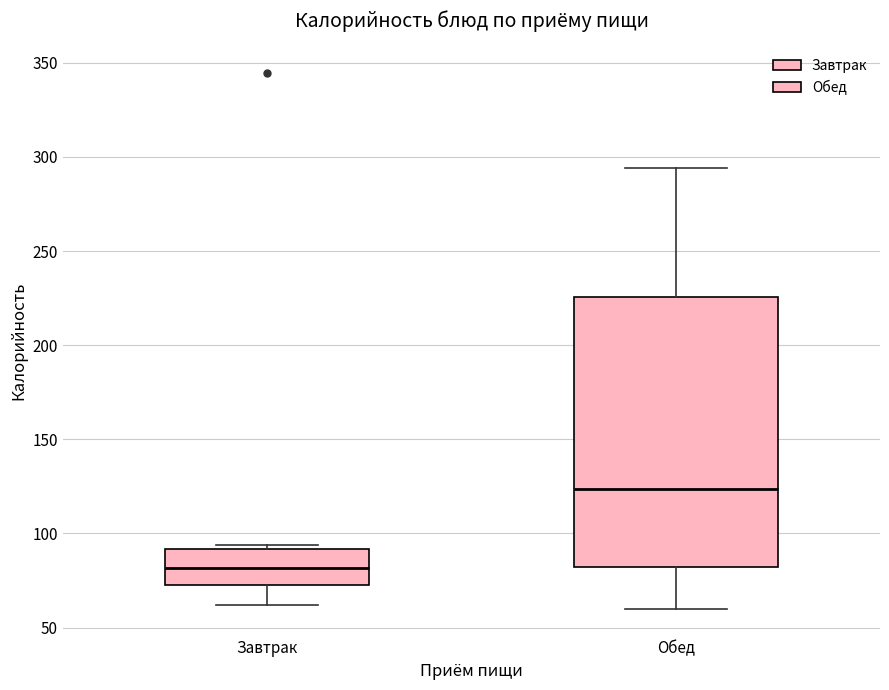

Which box is the tallest, from its lower edge to its upper edge?

Обед